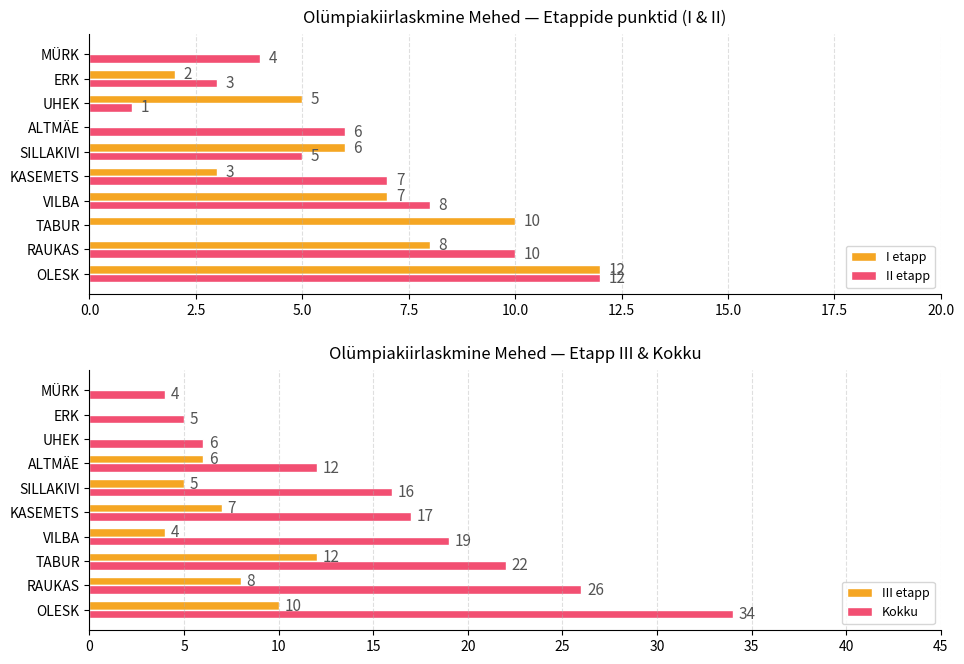

At which label is I etapp closest to 6?

SILLAKIVI